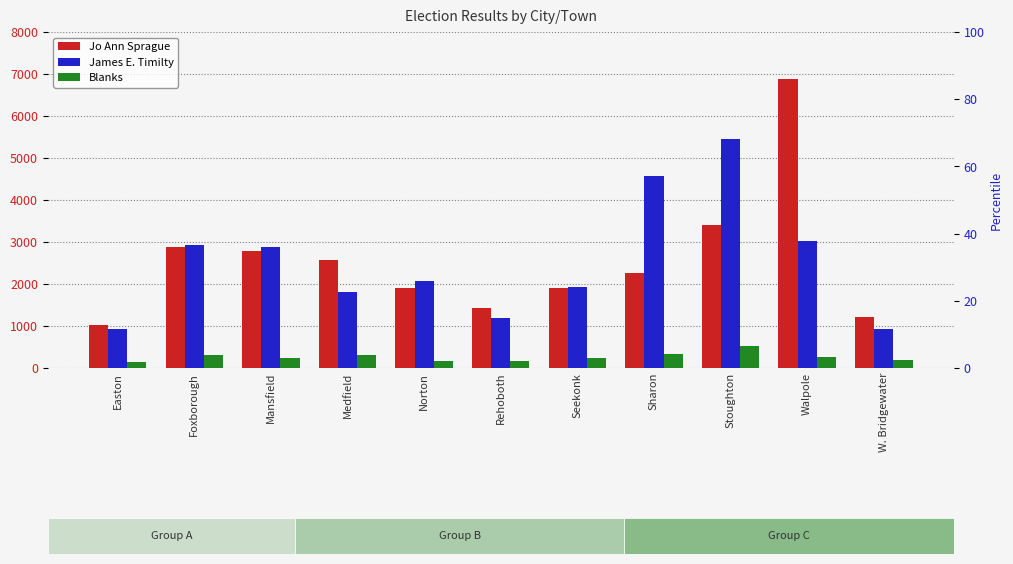

At W. Bridgewater, list the series in order from smallest to largest.

Blanks, James E. Timilty, Jo Ann Sprague